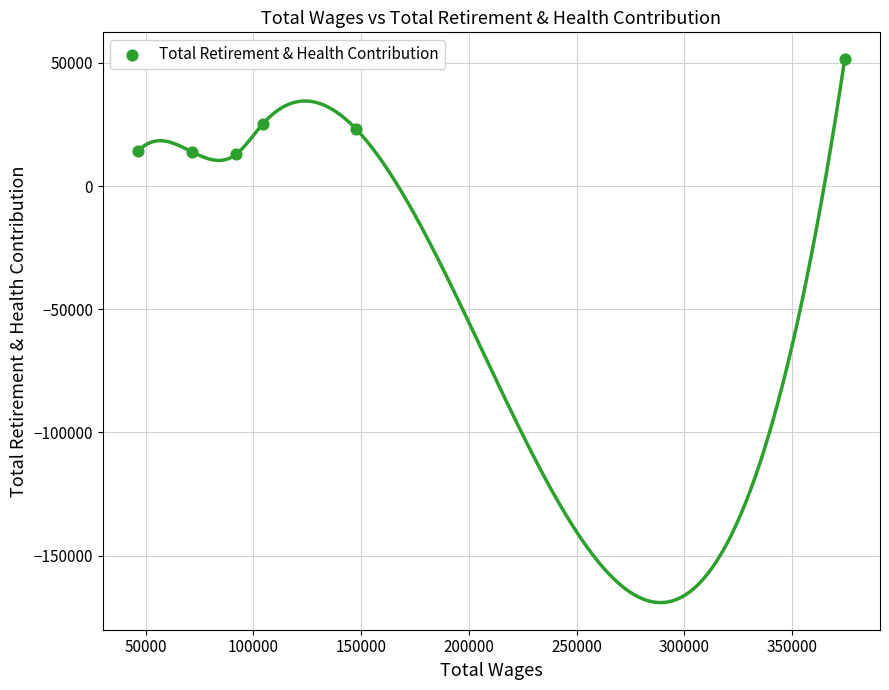

What is the range of Y values (max minus min)?

38441